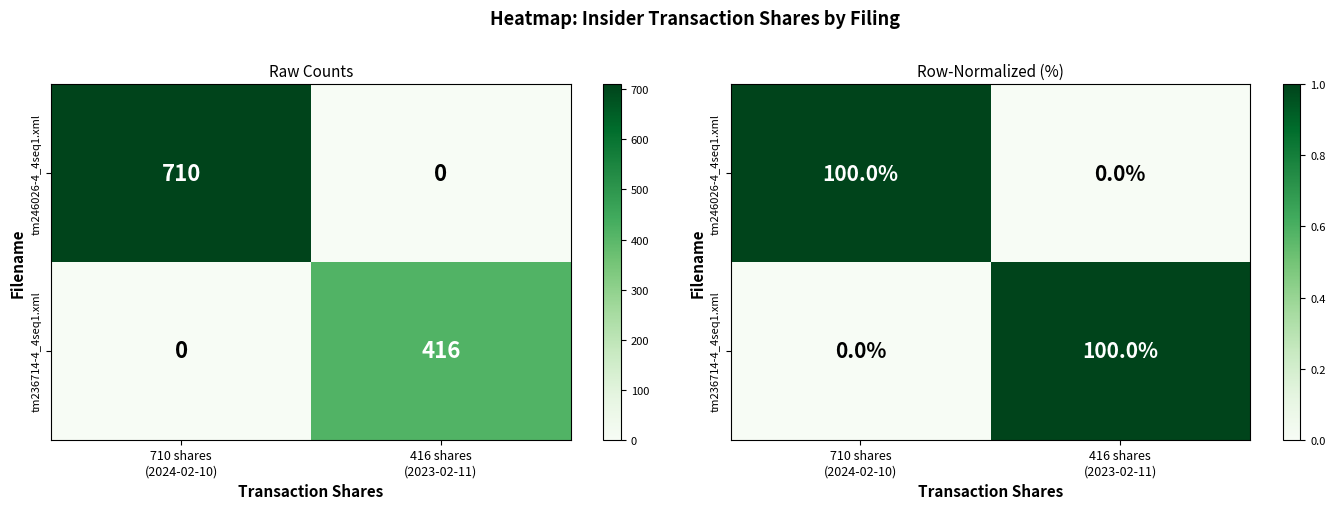

Which series has the largest range (max minus min)?

tm246026-4_4seq1.xml